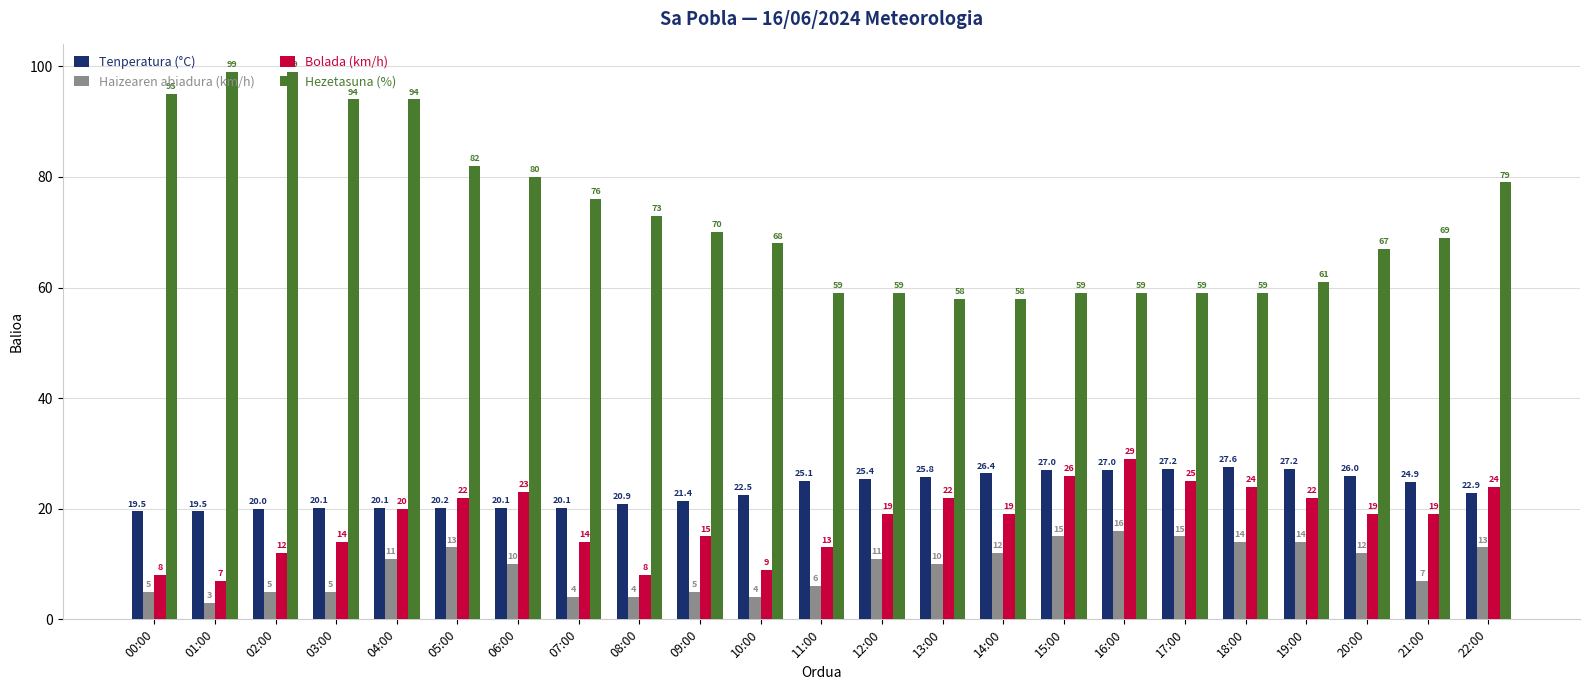

What is the total value across all series at 18:00?

124.6